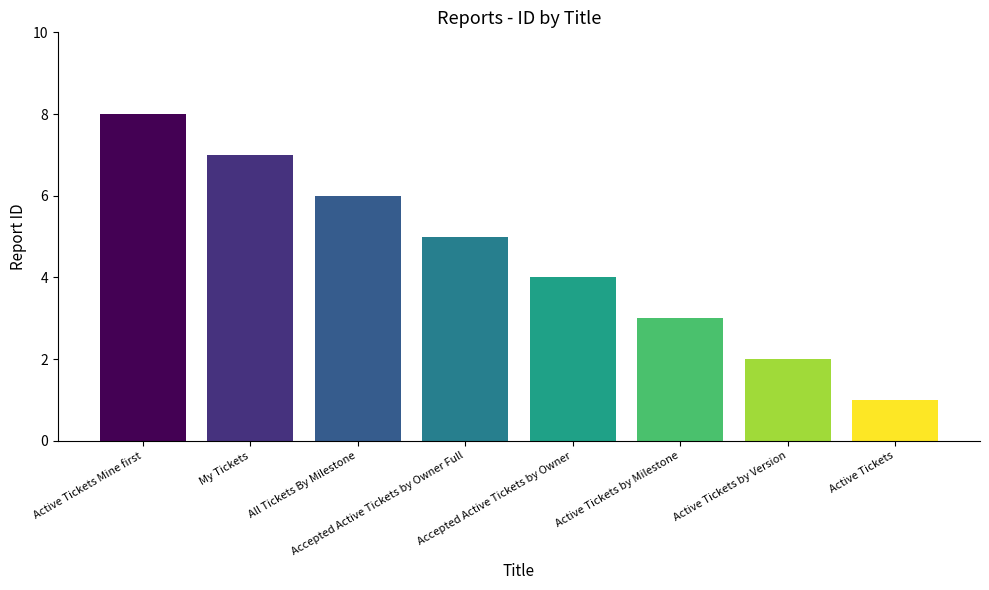

At which label is the value closest to 4?

Accepted Active Tickets by Owner